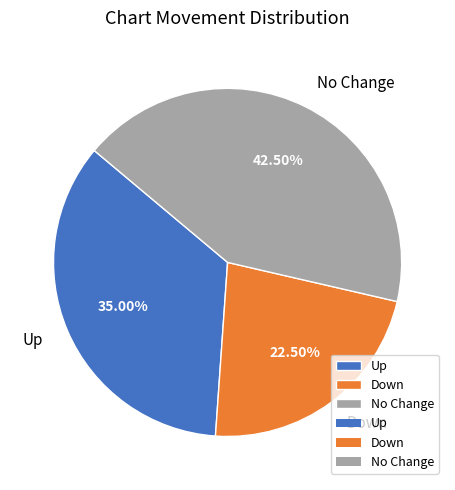

Is there a majority slice in this chart?

No